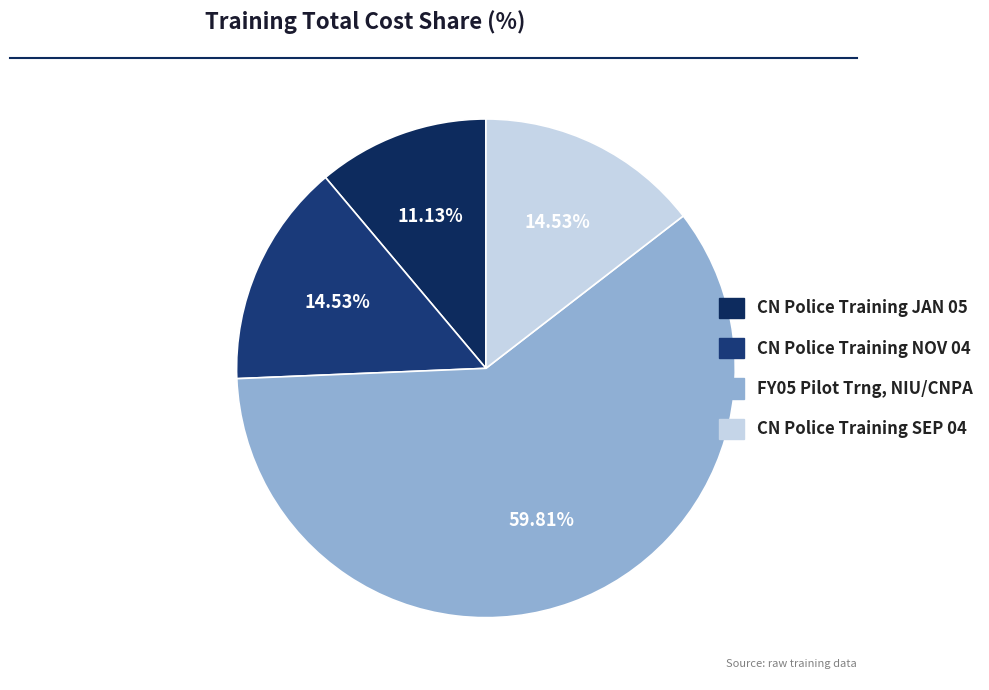

The FY05 Pilot Trng, NIU/CNPA slice represents 69% of the pie. True or false?

False